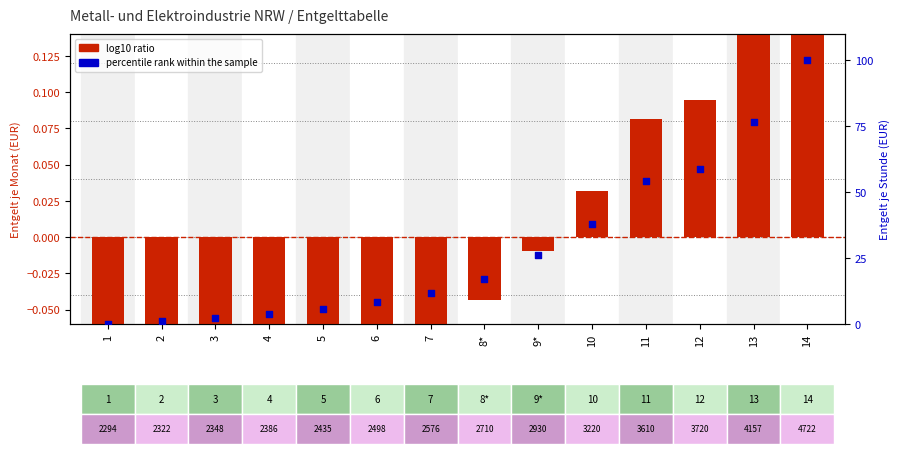

What is the total value across all series at 6?

8.3